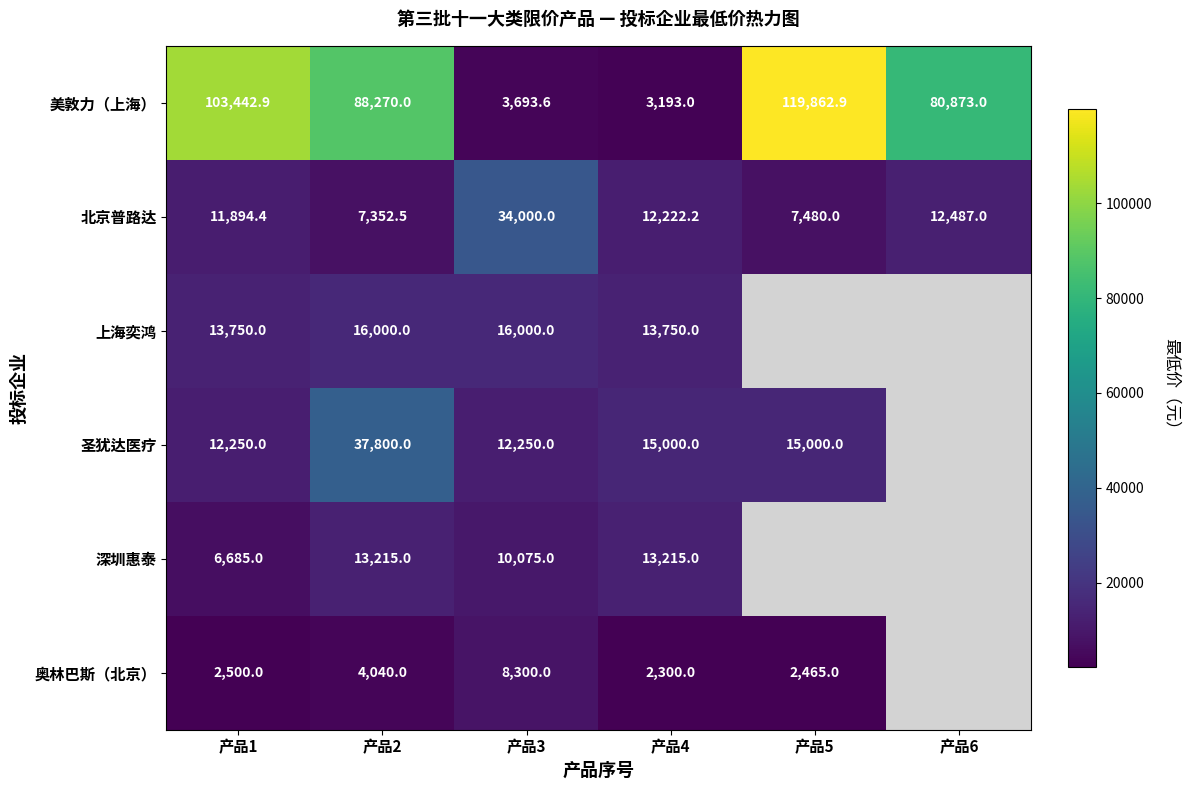

Between 产品1 and 产品4, which series saw the biggest shift?

美敦力（上海）